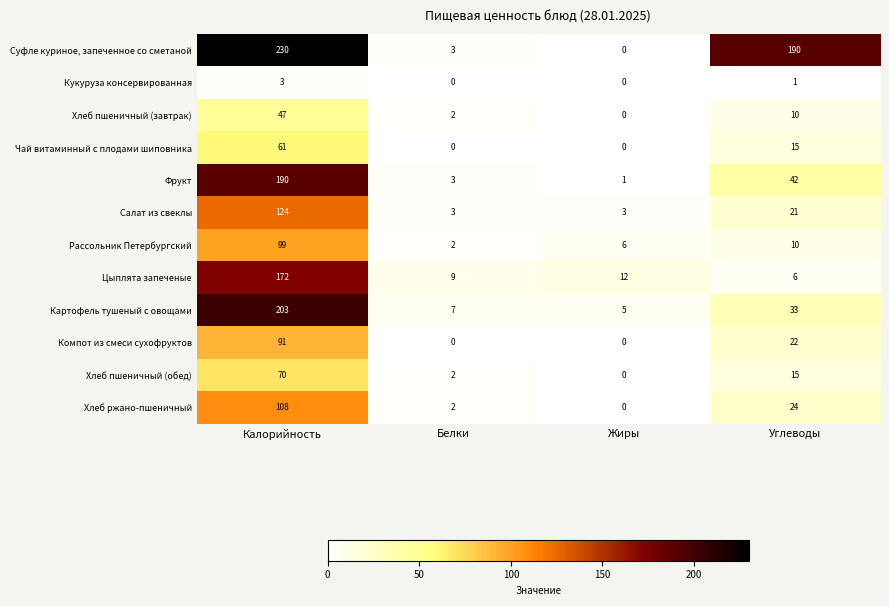

Is it true that Фрукт equals 0 at Жиры?

False